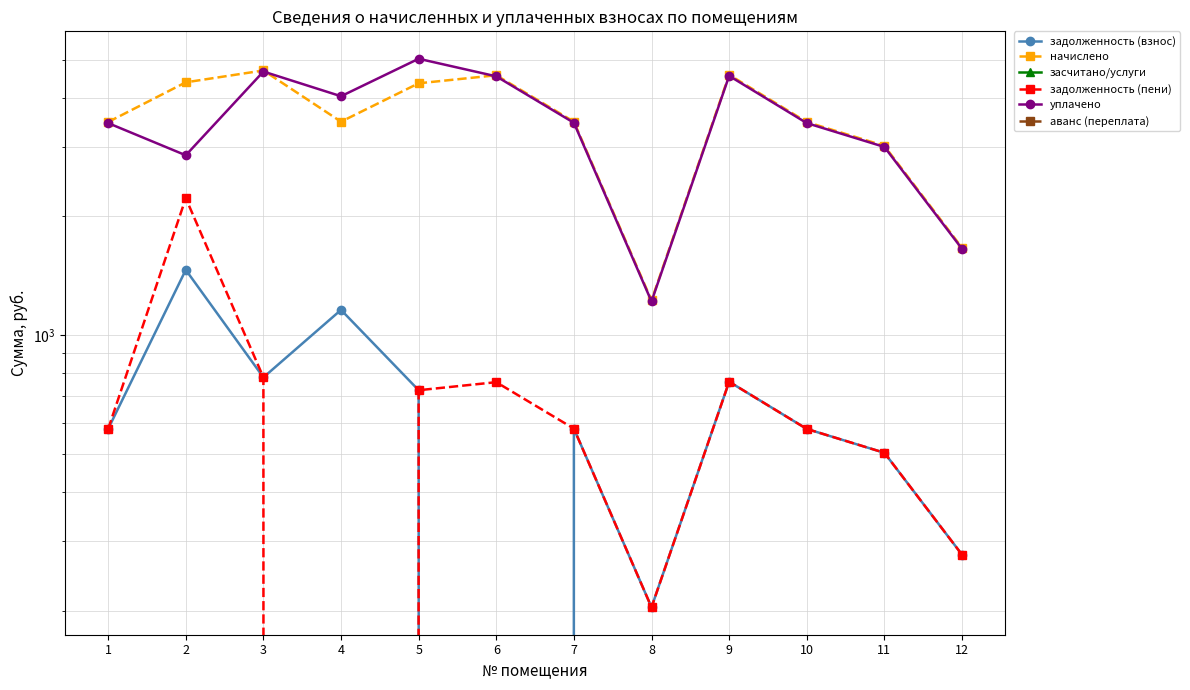

Reading left to right, what are all the values shown in this chart?

задолженность (взнос): 1=578.7	2=1464.5	3=781.8	4=1159.4	5=725.4	6=0.0	7=579.7	8=204.3	9=762.3	10=578.7	11=503.5	12=277.7
начислено: 1=3472.0	2=4376.9	3=4690.9	4=3478.1	5=4352.3	6=4561.6	7=3478.1	8=1225.7	9=4573.9	10=3472.0	11=3020.8	12=1666.4
засчитано/услуги: 1=0.0	2=0.0	3=0.0	4=0.0	5=0.0	6=0.0	7=0.0	8=0.0	9=0.0	10=0.0	11=0.0	12=0.0
задолженность (пени): 1=578.7	2=2225.9	3=781.8	4=0.0	5=725.4	6=760.3	7=579.7	8=204.3	9=762.3	10=578.7	11=503.5	12=277.7
уплачено: 1=3450.0	2=2859.1	3=4661.1	4=4035.8	5=5022.5	6=4532.7	7=3456.1	8=1217.9	9=4544.9	10=3450.0	11=3001.6	12=1655.9
аванс (переплата): 1=0.0	2=0.0	3=0.0	4=0.0	5=0.0	6=0.0	7=0.0	8=0.0	9=0.0	10=0.0	11=0.0	12=0.0